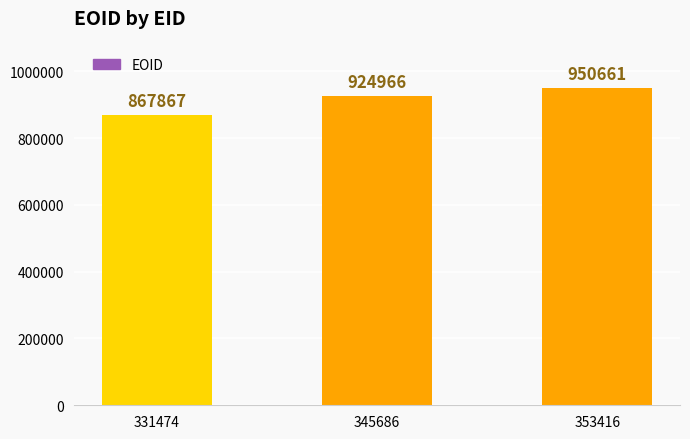

What is the value of the 3rd bar from the left?

950661